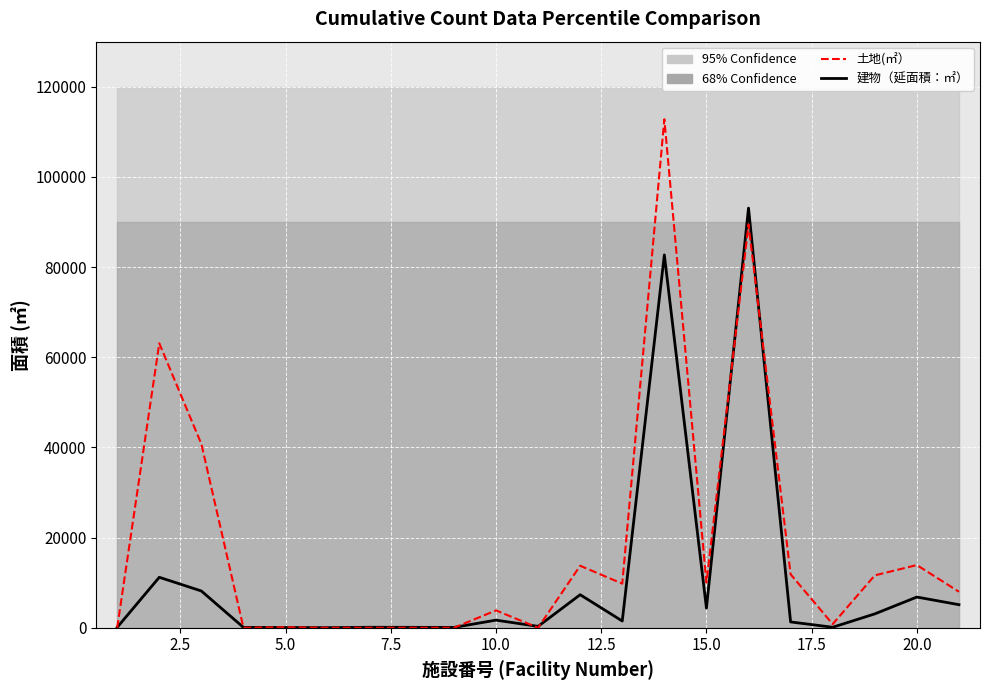

The 土地(㎡） series shows 10045.0 at 15.0. True or false?

True